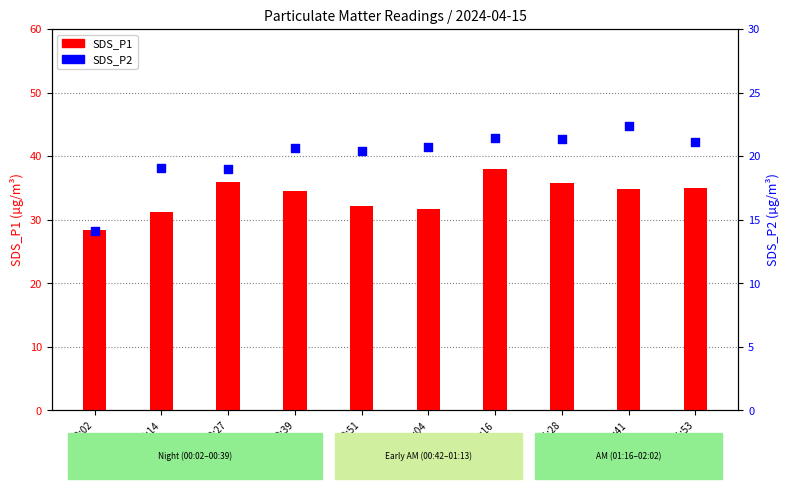

Is the value of SDS_P1 at 00:51 greater than the value of SDS_P2 at 01:53?

Yes